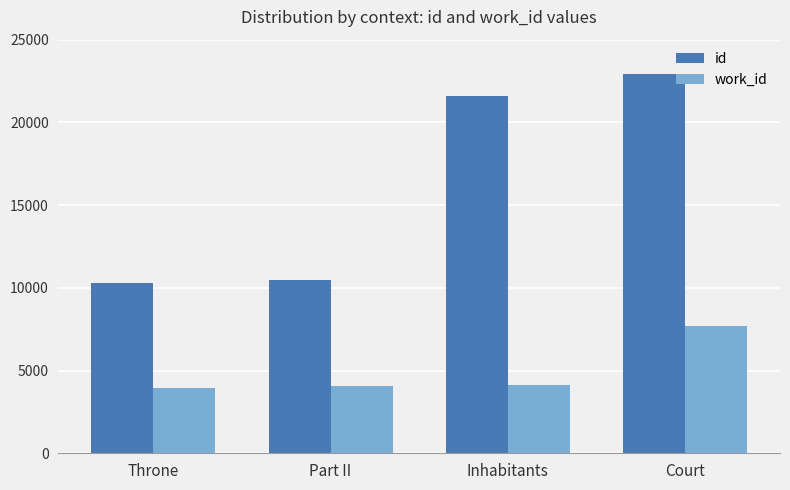

Which series changed the most between Inhabitants and Court?

work_id